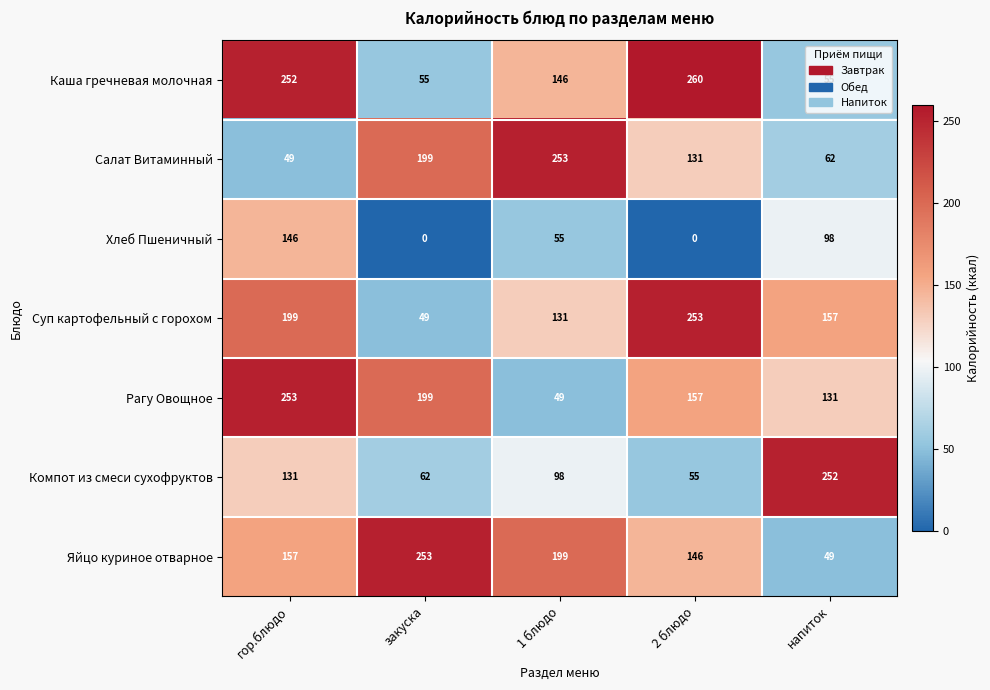

What is the difference between the Каша гречневая молочная values at 1 блюдо and 2 блюдо?

114